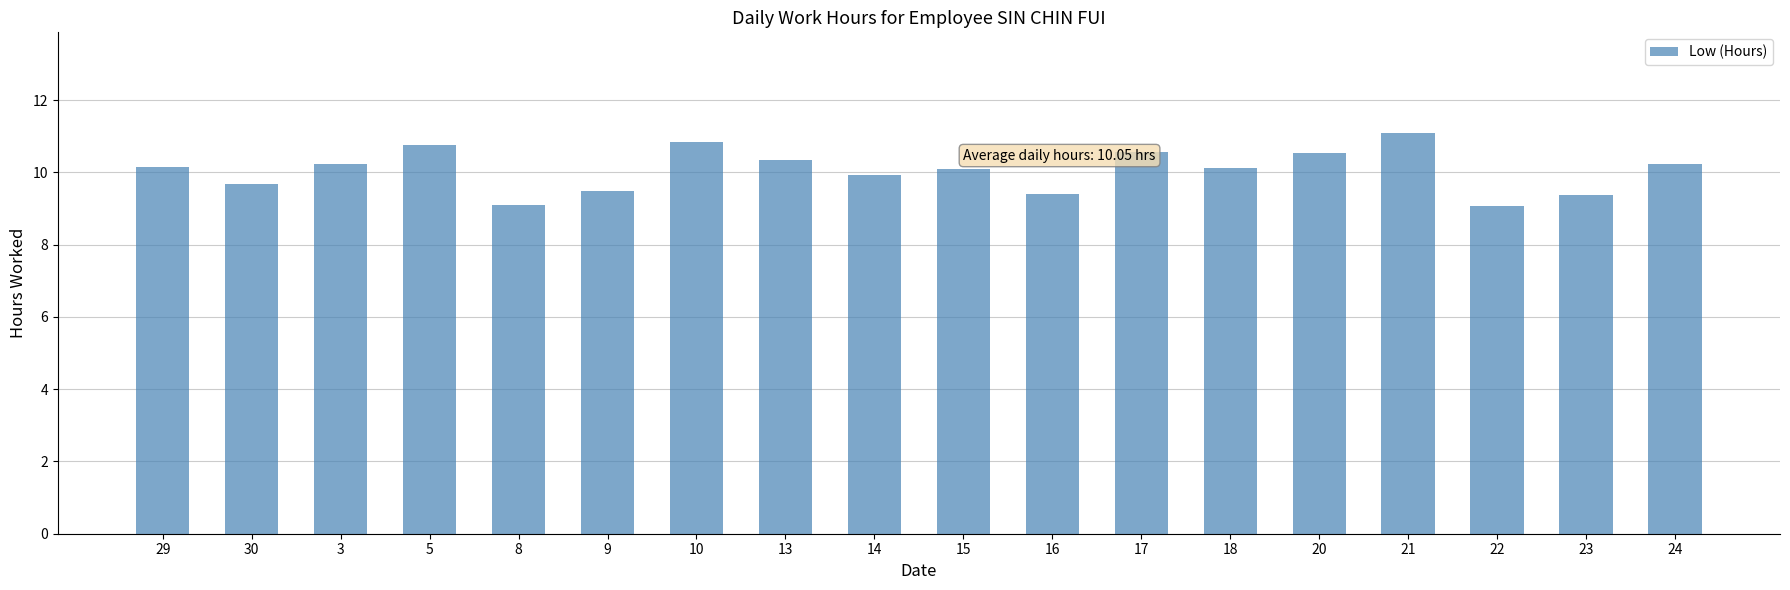

What is the value of the 9th bar from the left?

9.9